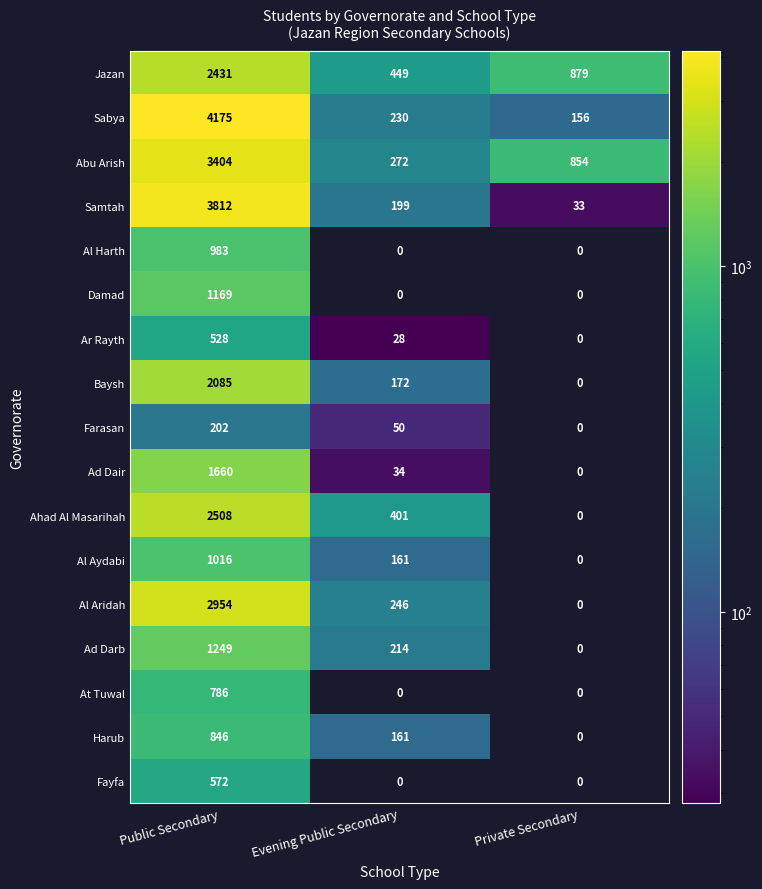

At how many categories does at least one series exceed 1881?

1